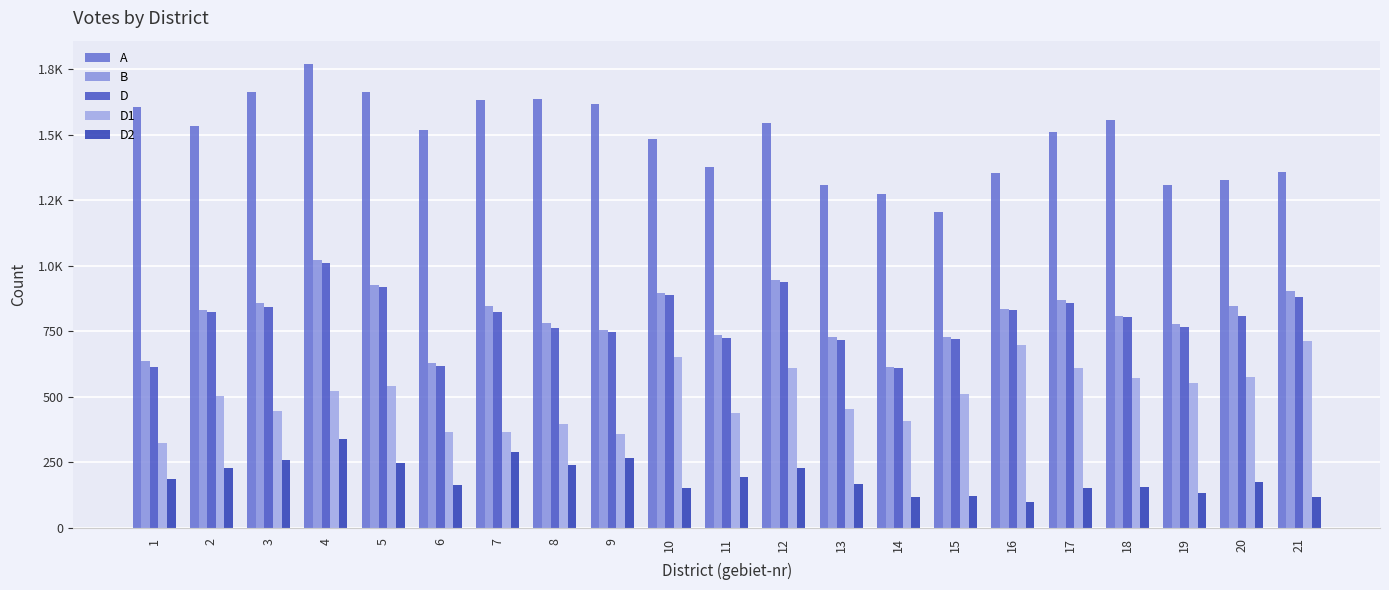

Does the chart contain any negative values?

No